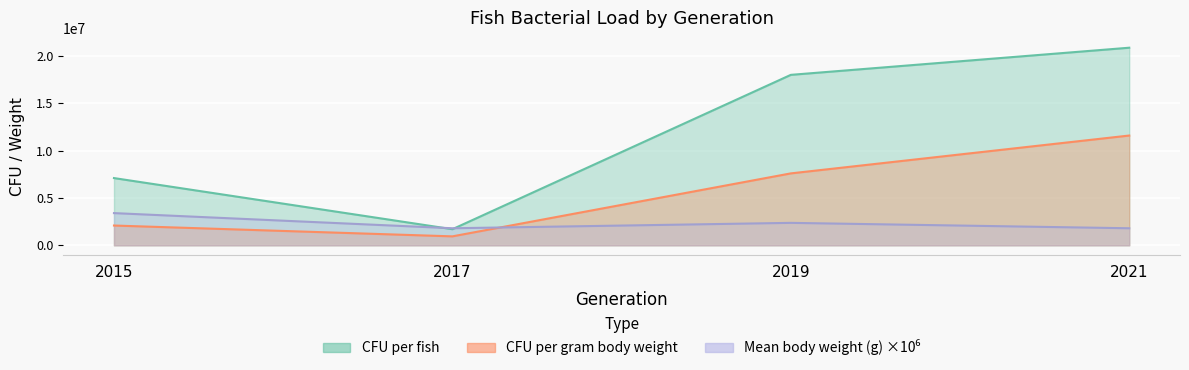

Which series has the largest range (max minus min)?

CFU per fish